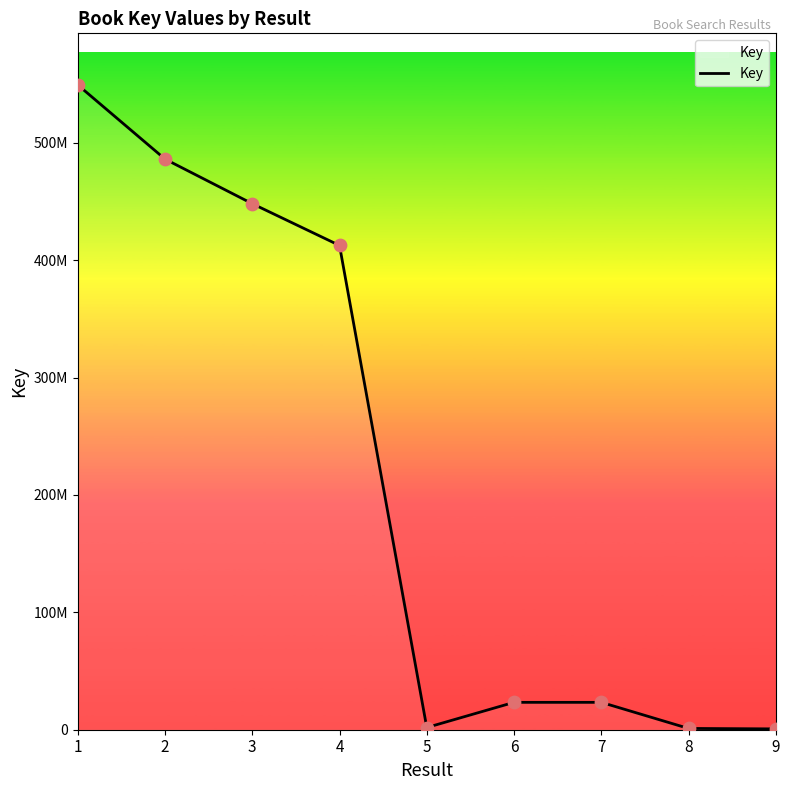

What is the change in value from 6 to 7?

-126